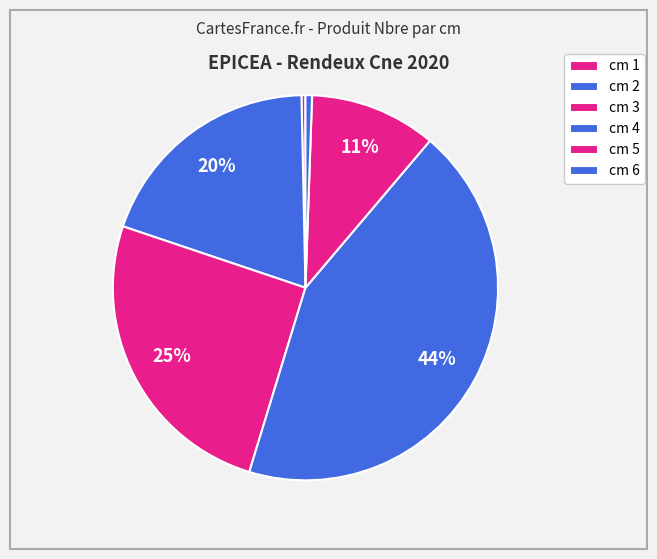

What is the largest slice in the pie chart?

cm 4